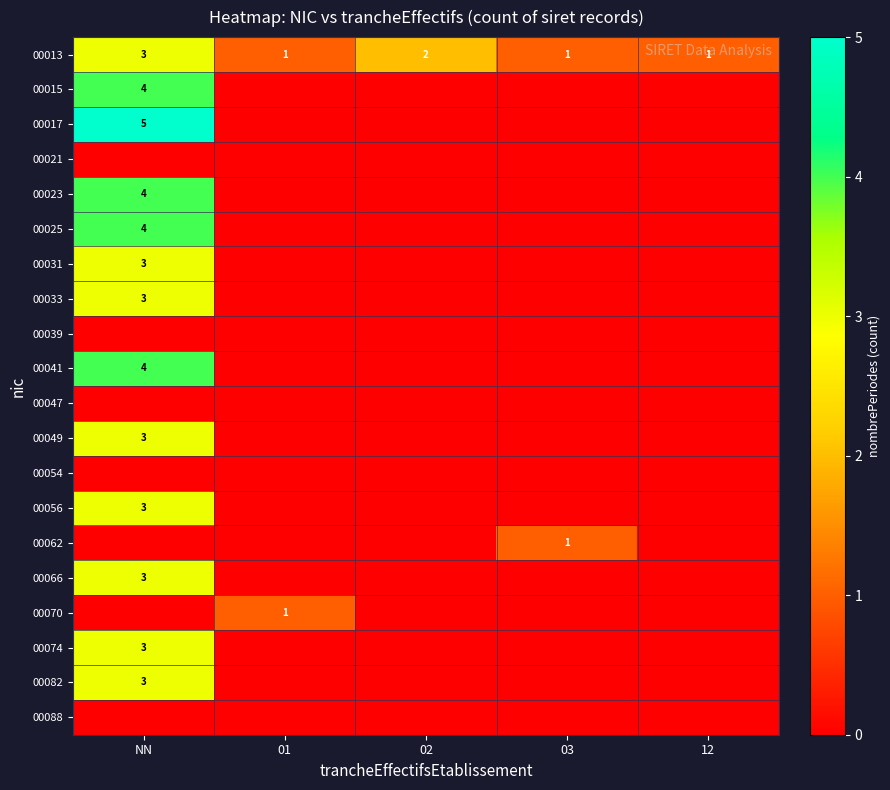

Rank the categories by 00088 value from highest to lowest.

NN, 01, 02, 03, 12